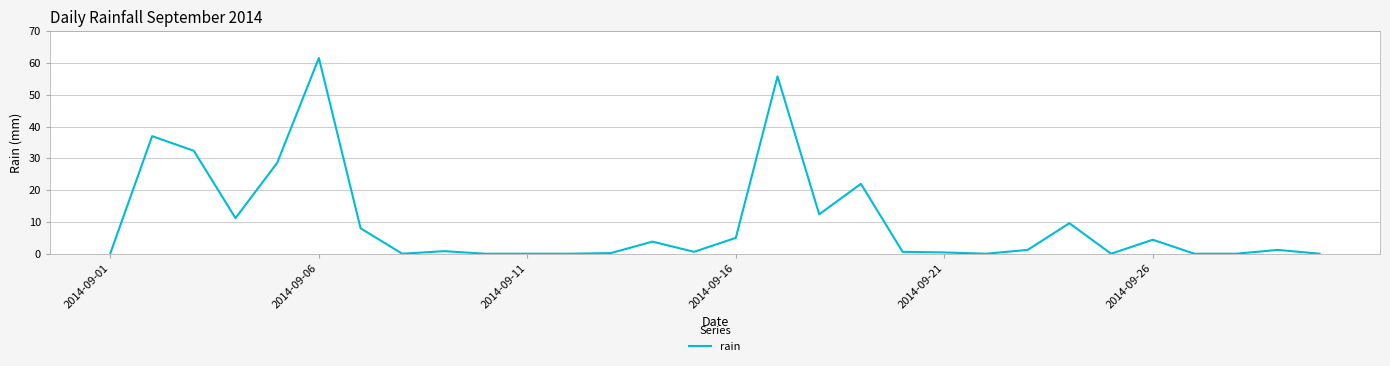

What is the difference between the maximum and minimum values?

61.6